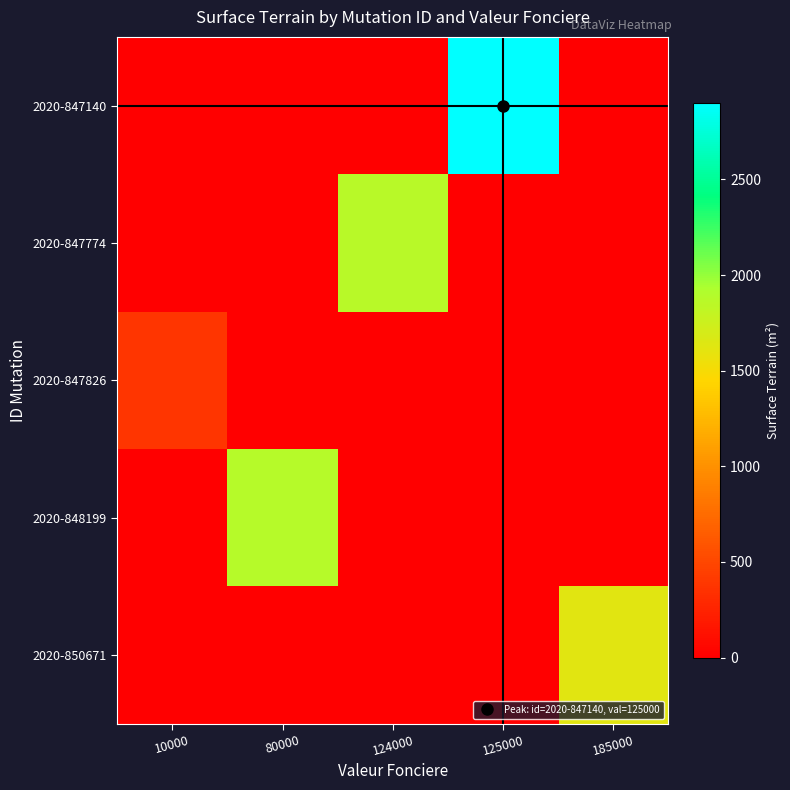

Count the number of data series in this chart.

5